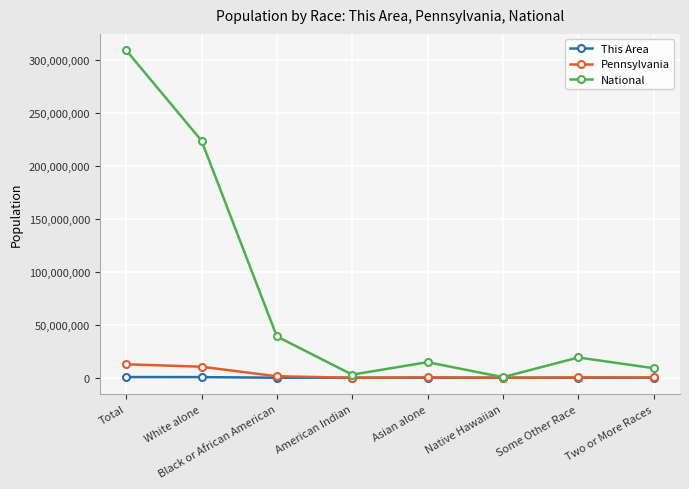

In National, how many points are higher than both neighbors (excluding endpoints)?

2